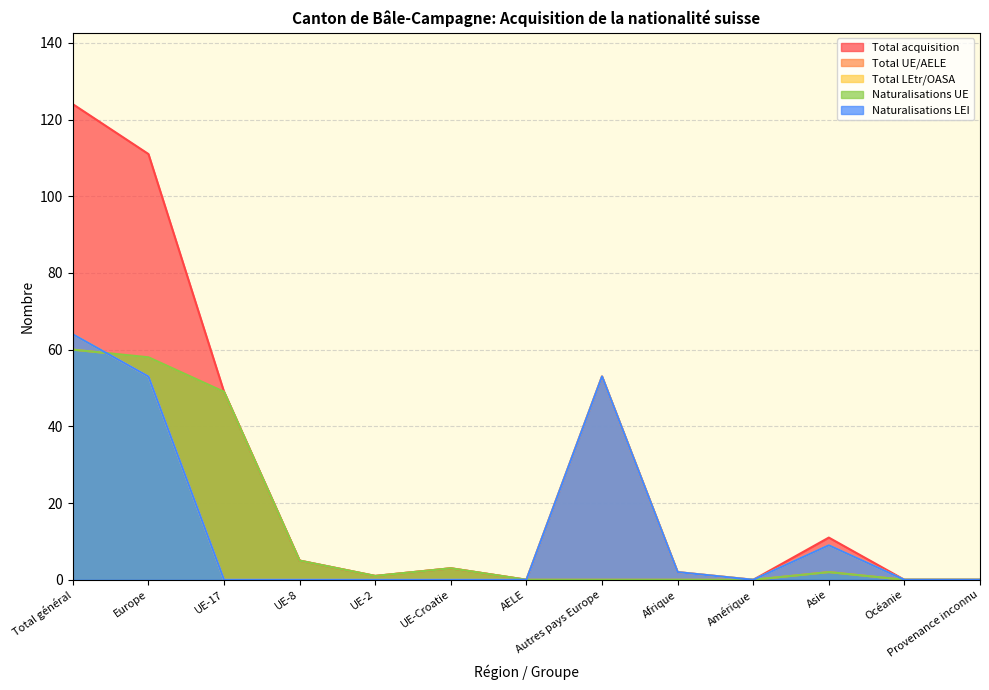

Which series ends up on top after the final intersection of Naturalisations LEI and Total UE/AELE?

Total UE/AELE